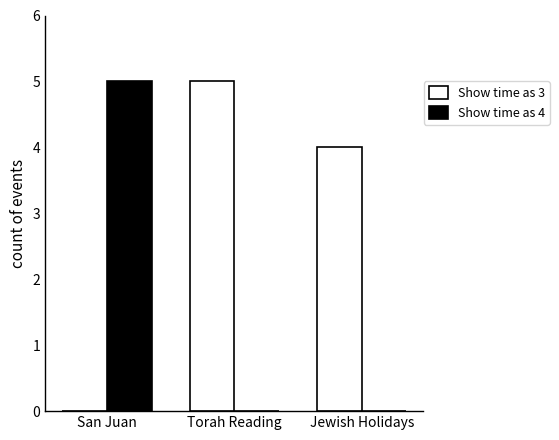

How many Show time as 3 values are between 0 and 5?

3